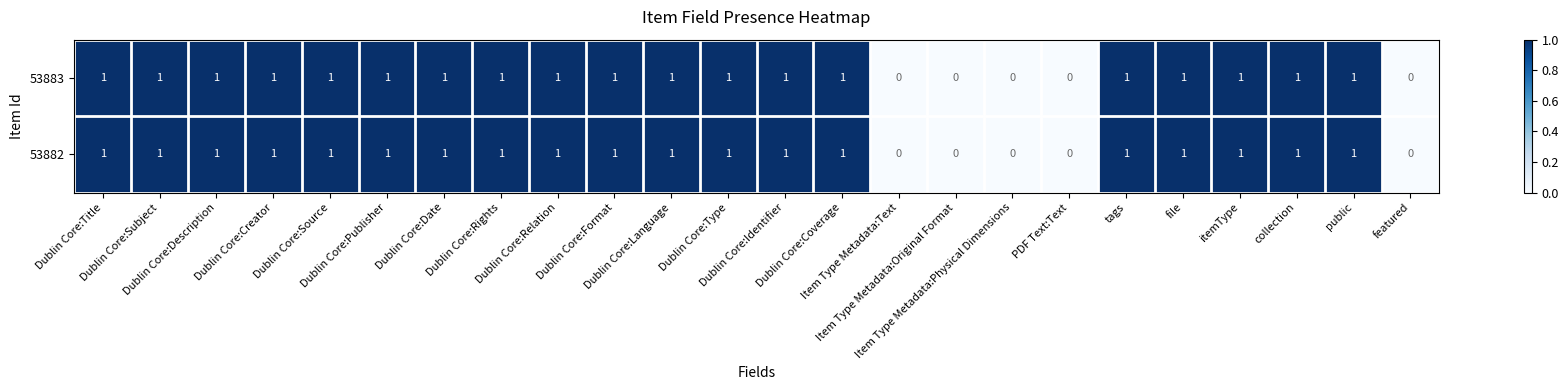

How many 53883 values are between 1 and 2?

19